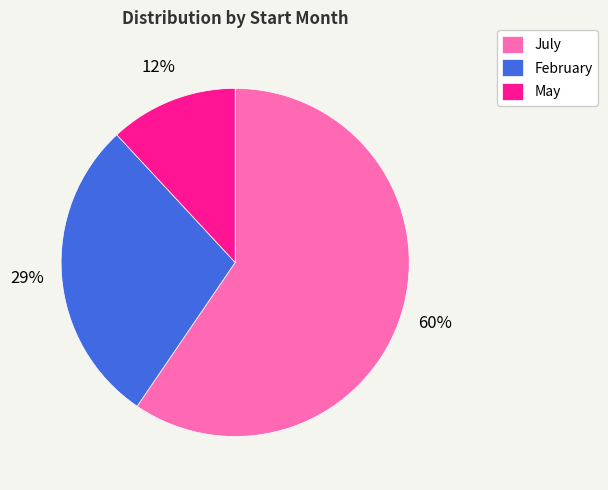

Is there a majority slice in this chart?

Yes